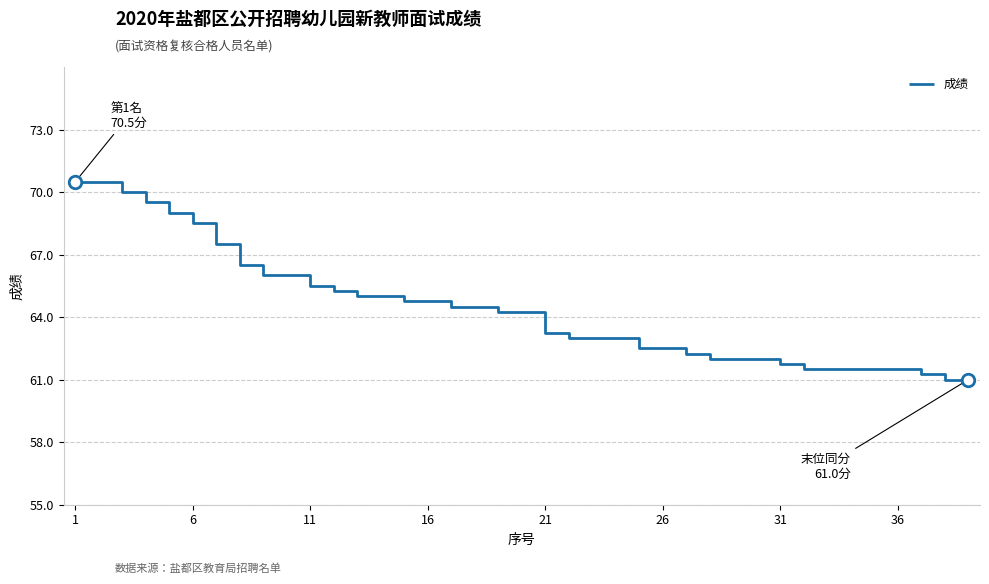

What is the minimum value shown in the chart?

61.0